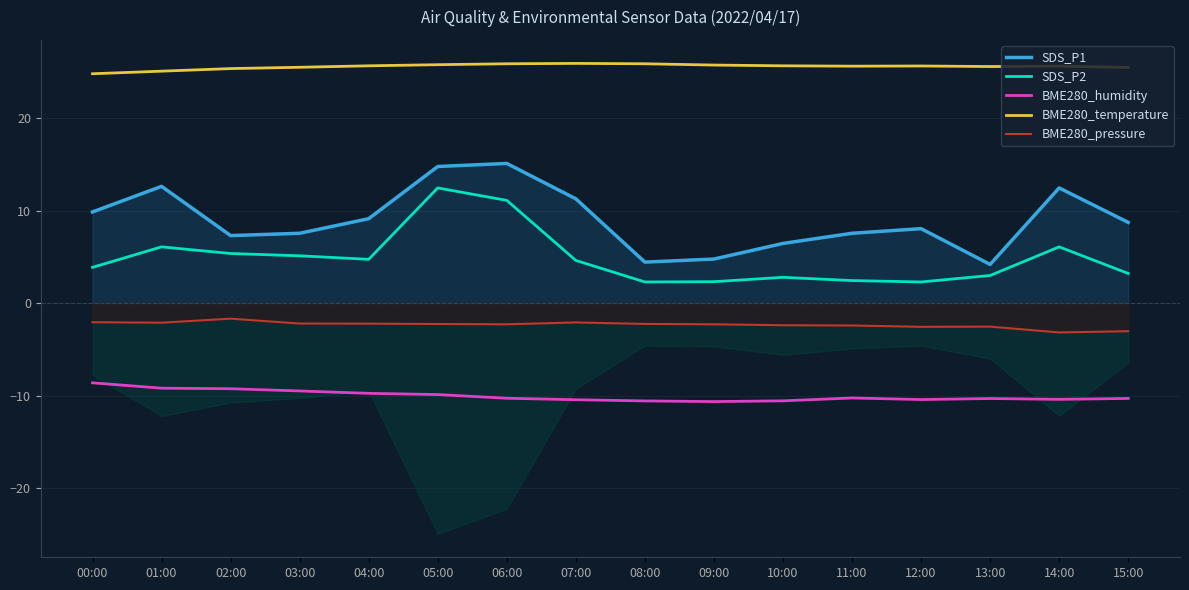

Is it true that SDS_P2 equals 3.0 at 13:00?

True